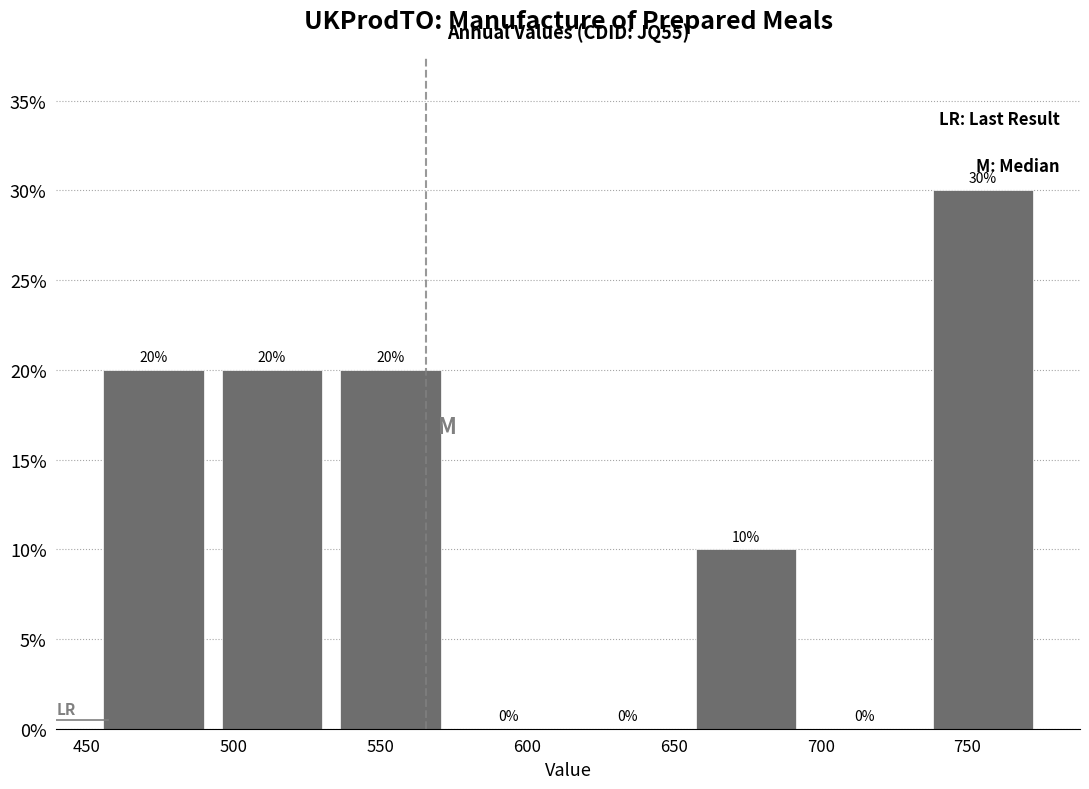

Reading left to right, transcribe this chart: for each bar, give the range it covers on the x-axis and its height. The bar edges are not printed on the chart, so give them approximately, as read against the axis.

455 to 495: 20
495 to 535: 20
535 to 575: 20
575 to 615: 0
615 to 655: 0
655 to 695: 10
695 to 735: 0
735 to 775: 30